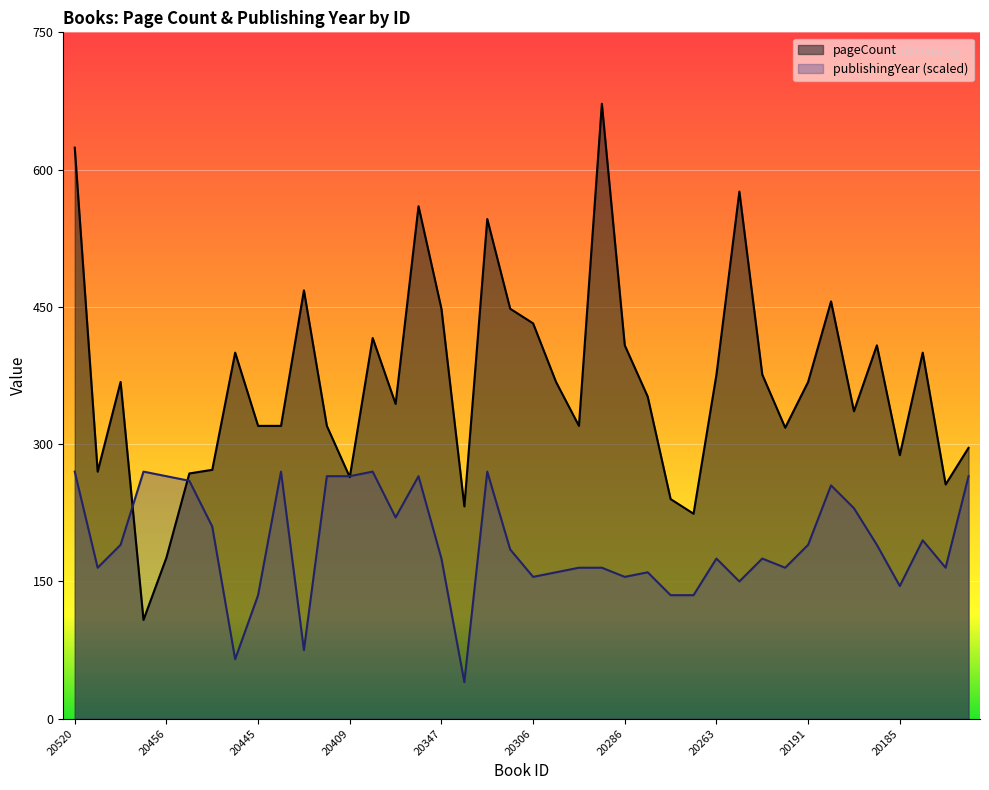

List the series in order of their overall mean, highest first.

pageCount, publishingYear (scaled)